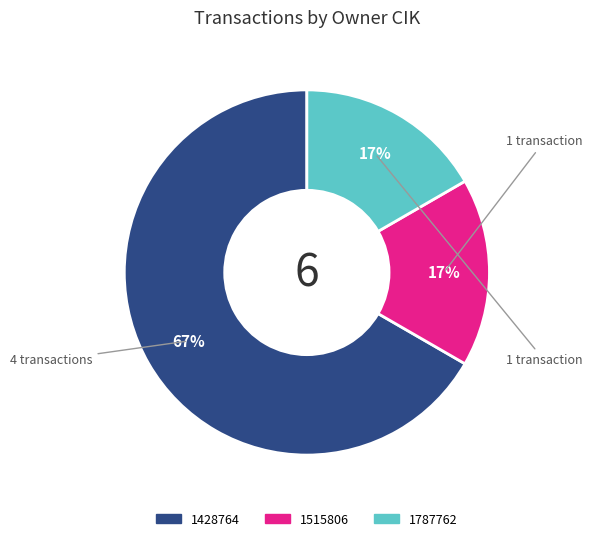

Combined, do 1787762 and 1515806 account for over 50%?

No